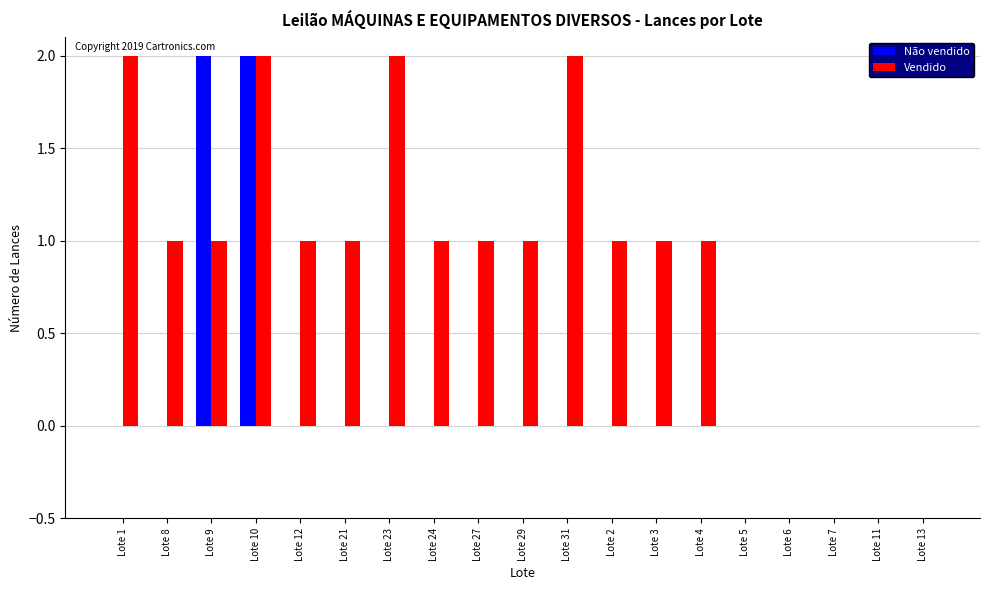

Is it true that Não vendido equals 2 at Lote 9?

True